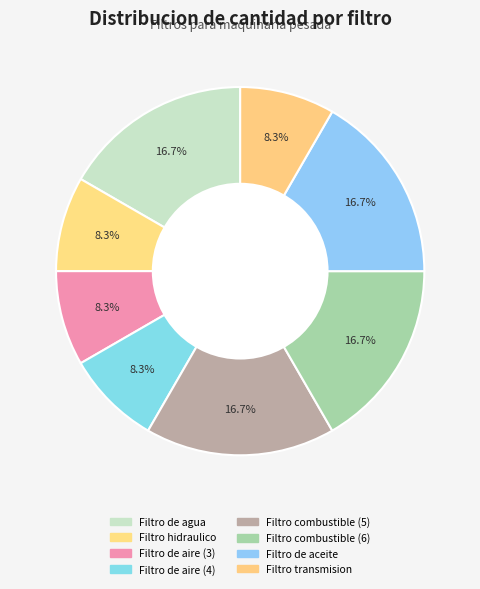

To the nearest percent, what is the combined percentage of Filtro combustible (5) and Filtro de aire (3)?

25%